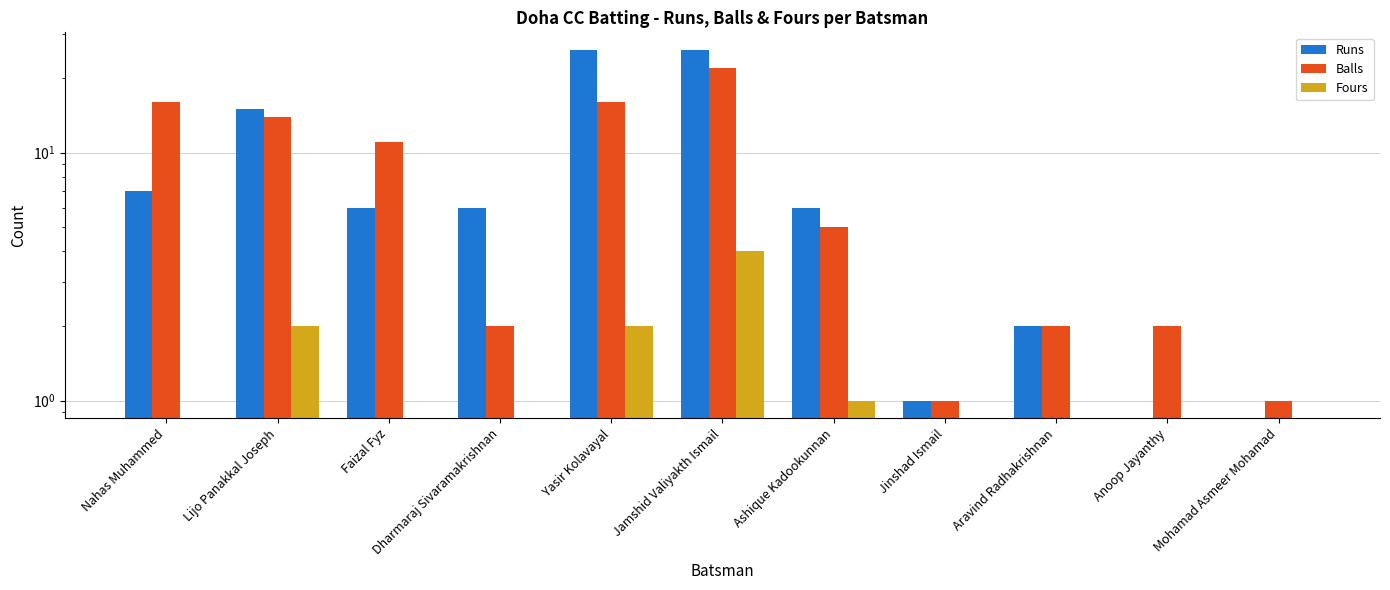

Count the number of categories in the chart.

11